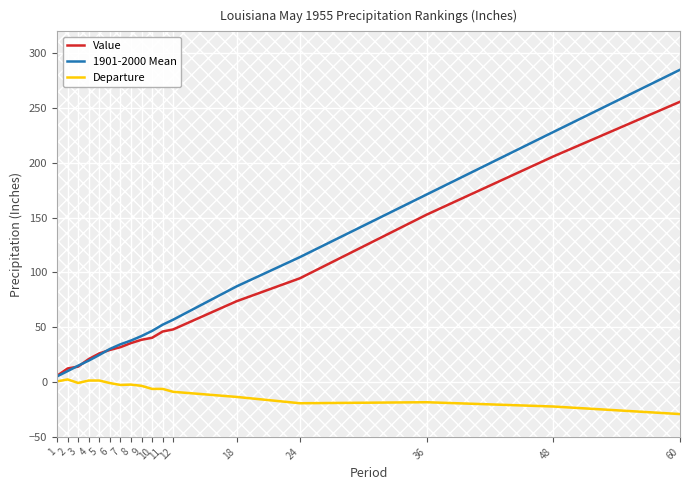

How many values in the Value series exceed 38?

9